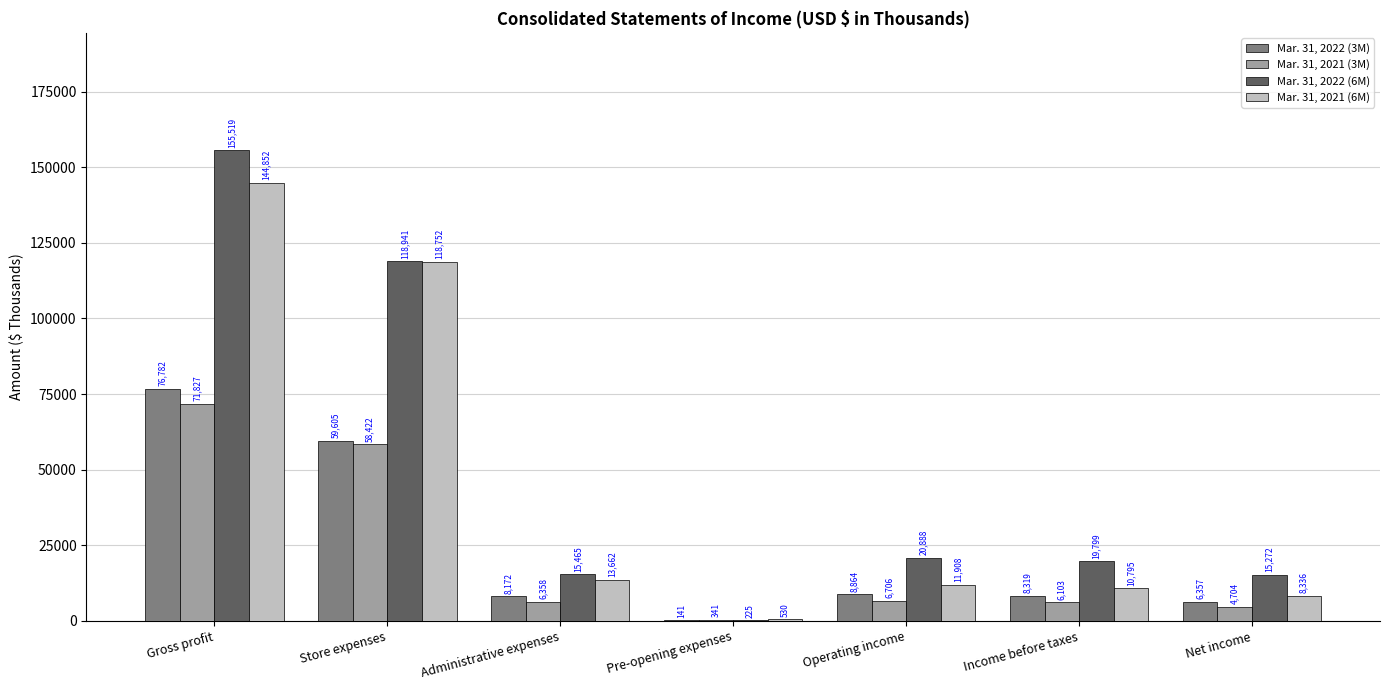

What is the greatest value displayed?

155519